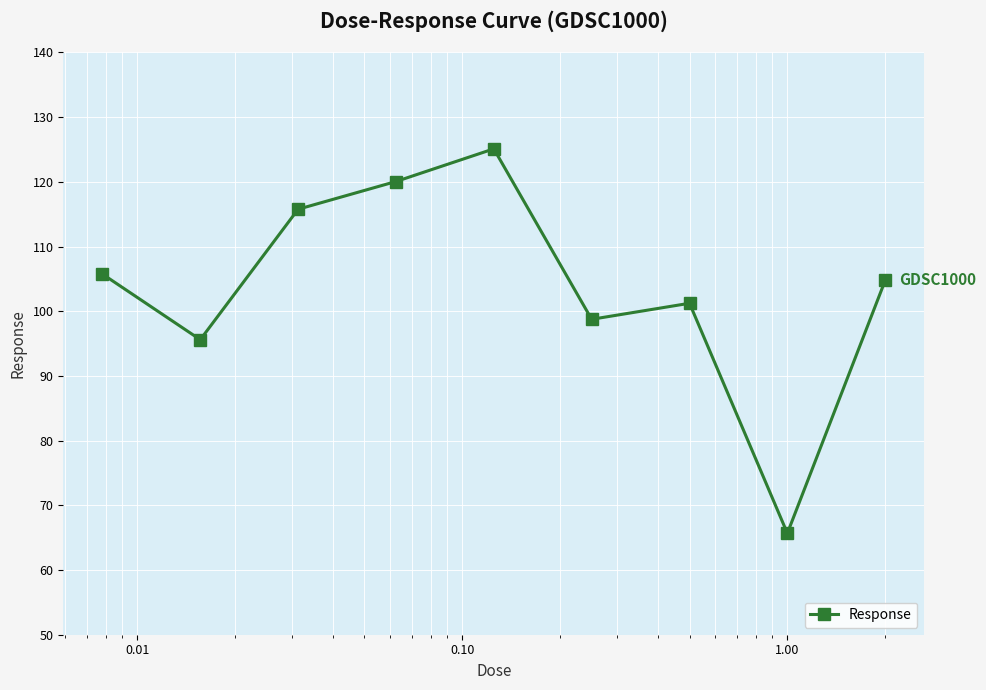

What is the value of the 9th point from the left?

104.8